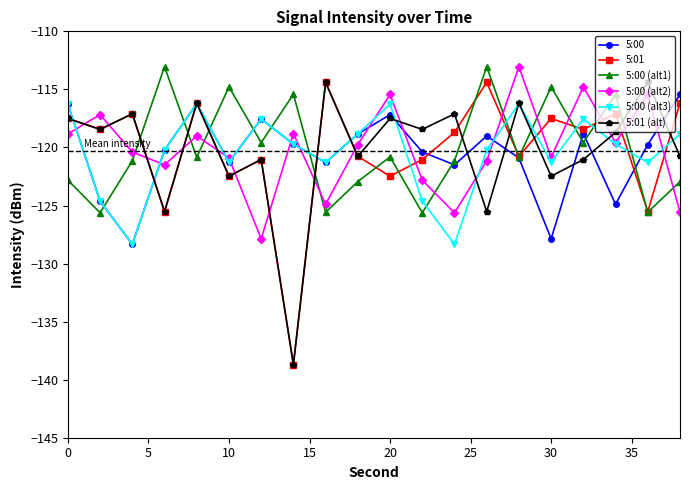

True or false: 5:00 (alt3) and 5:01 (alt) intersect in this chart.

True